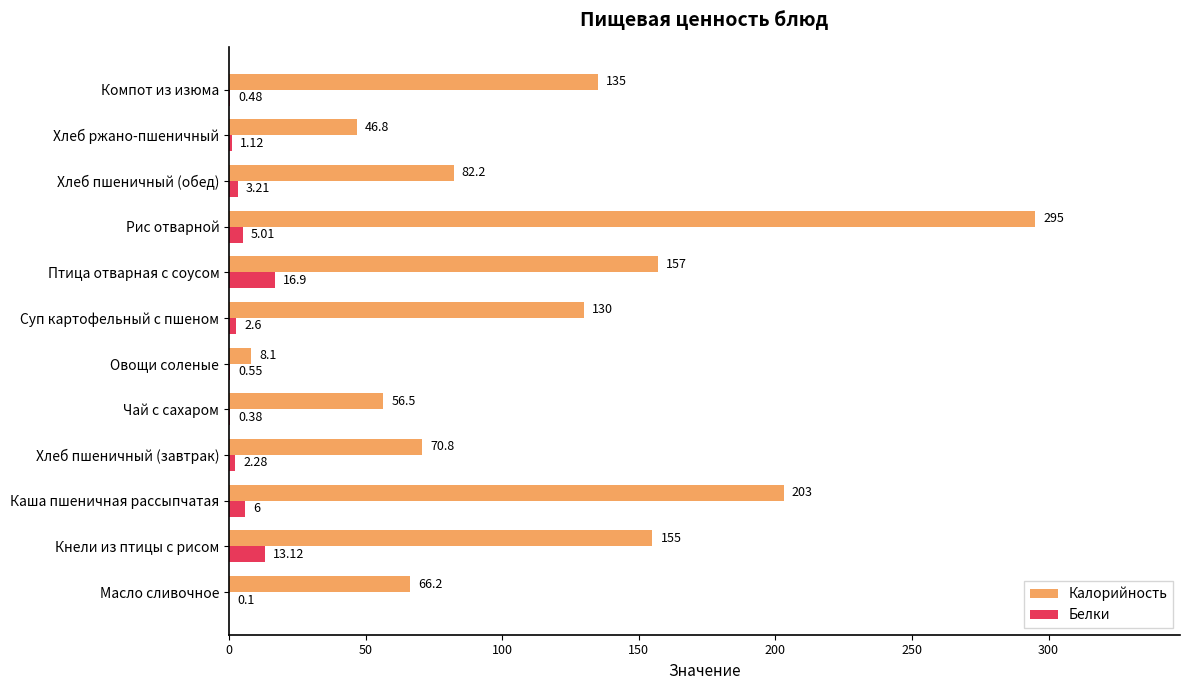

What is the sum of the Калорийность values at Чай с сахаром and Суп картофельный с пшеном?

186.5